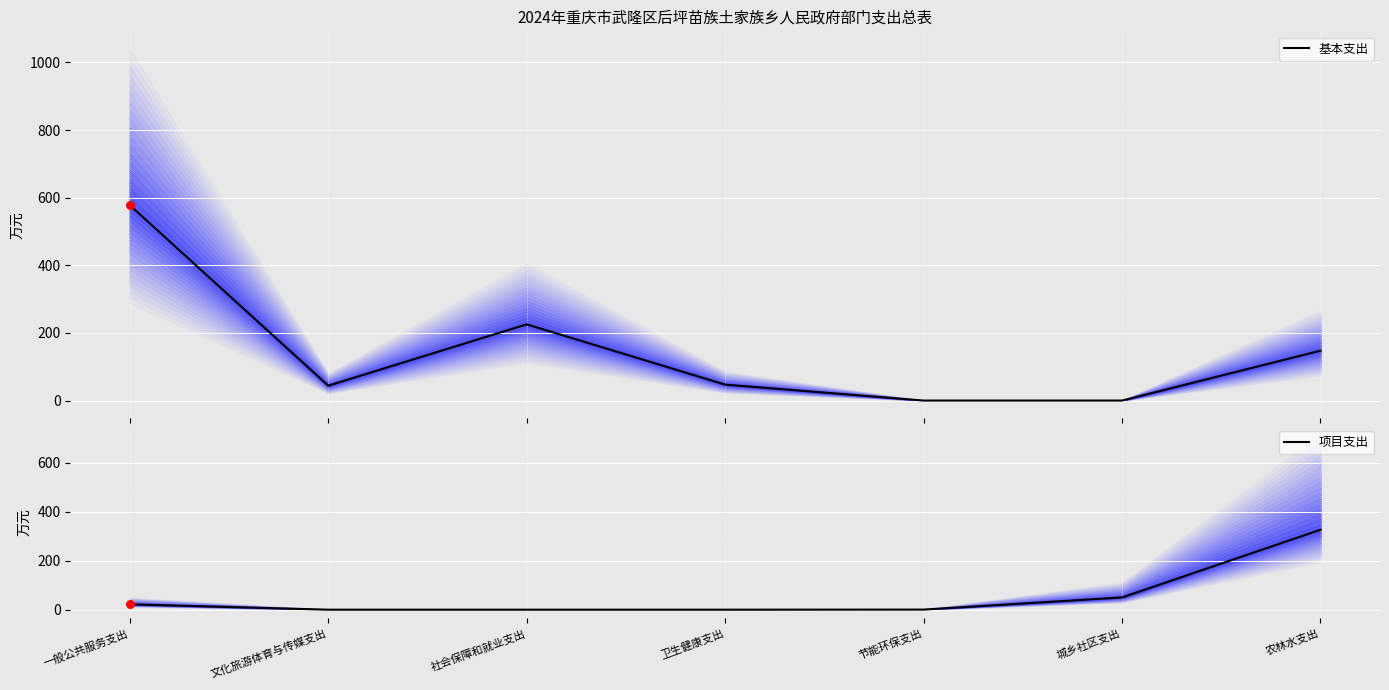

Which series has the widest spread of Y values?

基本支出